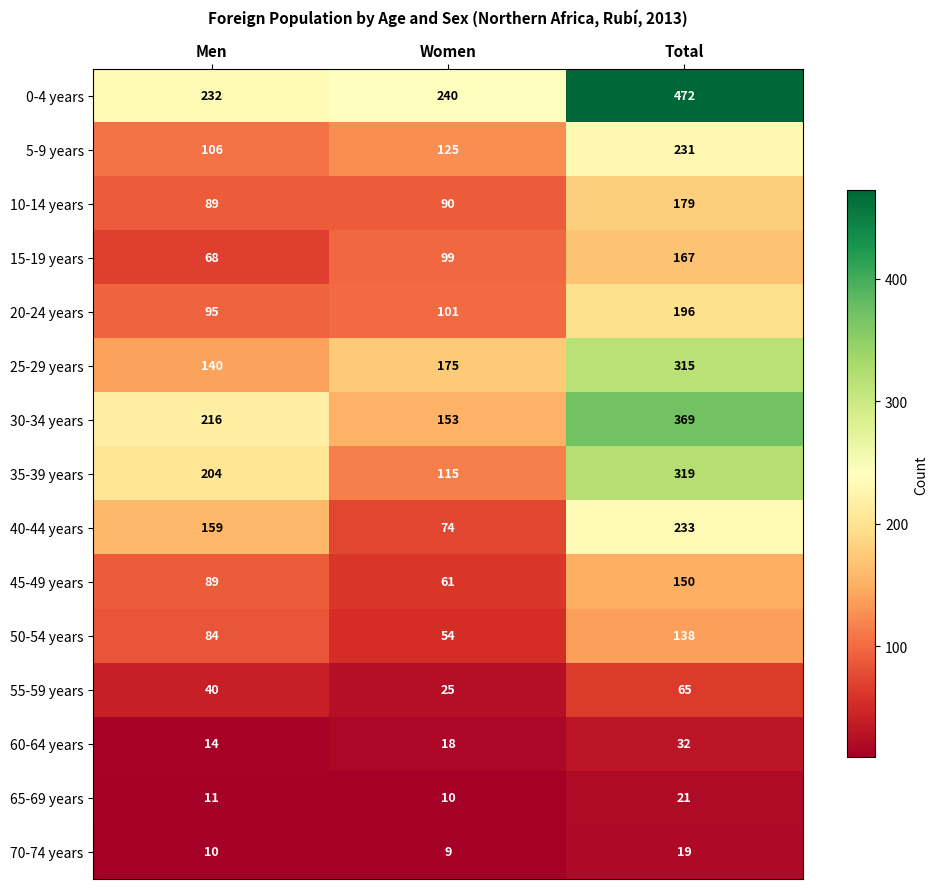

True or false: 40-44 years has a value of 246 at Men.

False